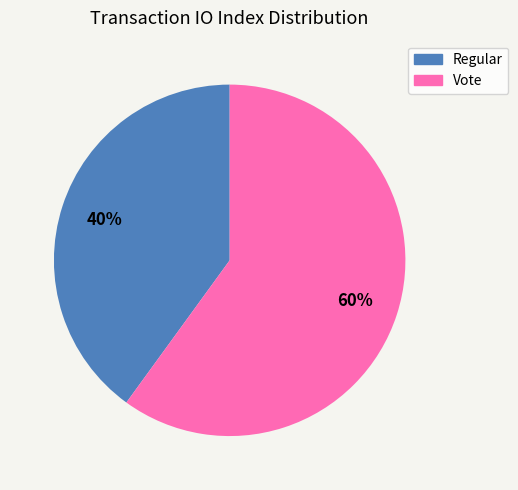

How many segments does this pie chart have?

2